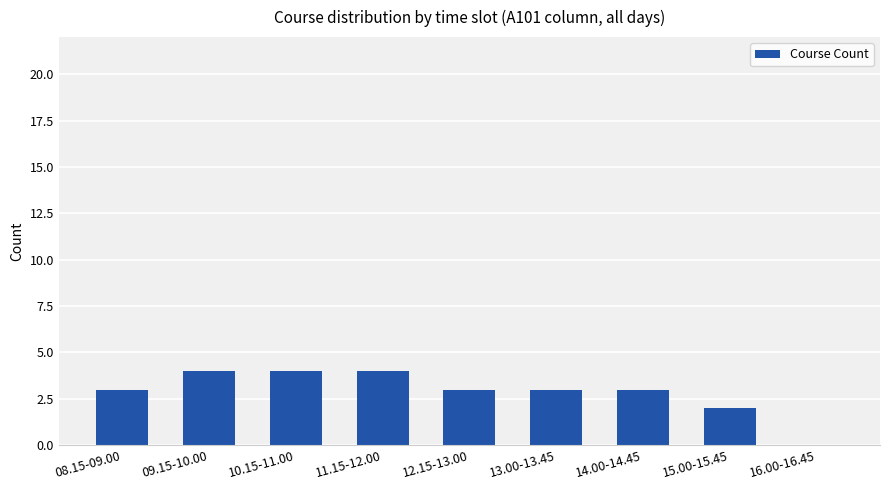

What is the sum of all values?

26